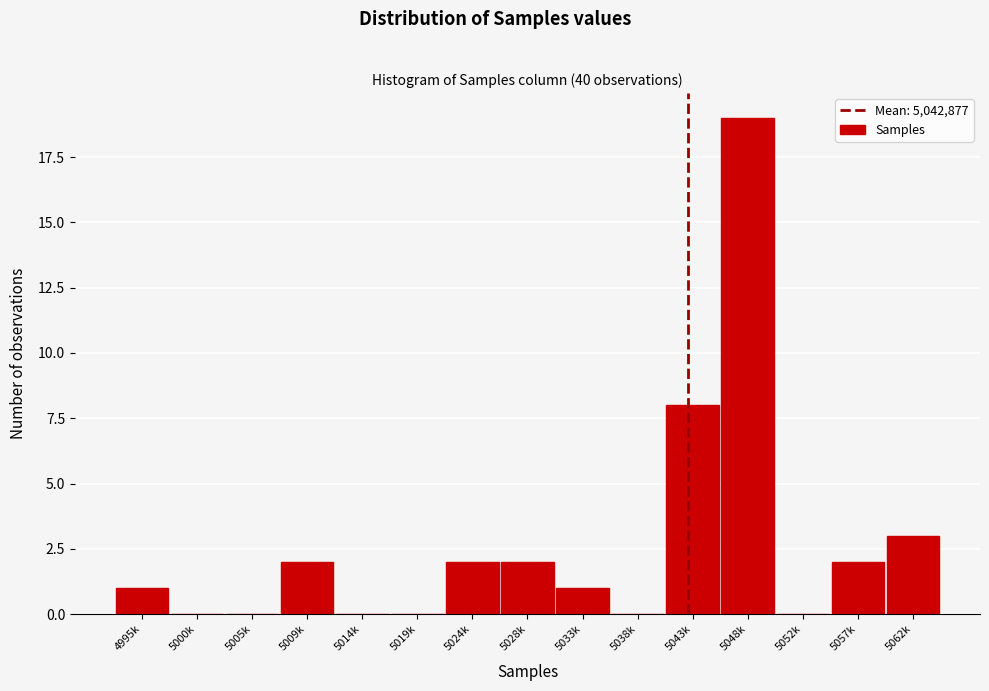

Reading left to right, transcribe all the data shown in this chart.

4995k=1	5000k=0	5005k=0	5009k=2	5014k=0	5019k=0	5024k=2	5028k=2	5033k=1	5038k=0	5043k=8	5048k=19	5052k=0	5057k=2	5062k=3